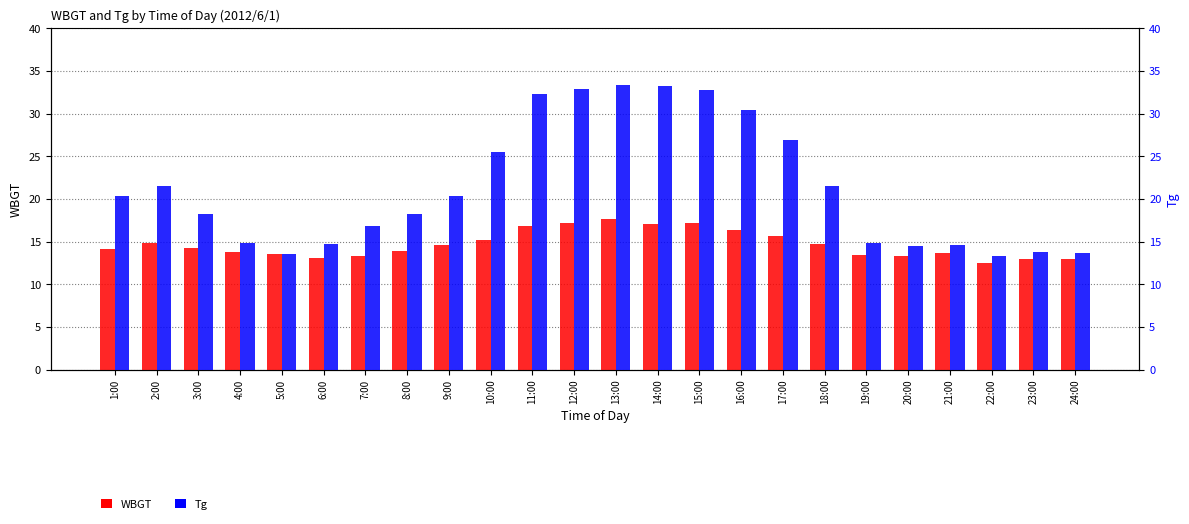

The WBGT series shows 13.7 at 21:00. True or false?

True